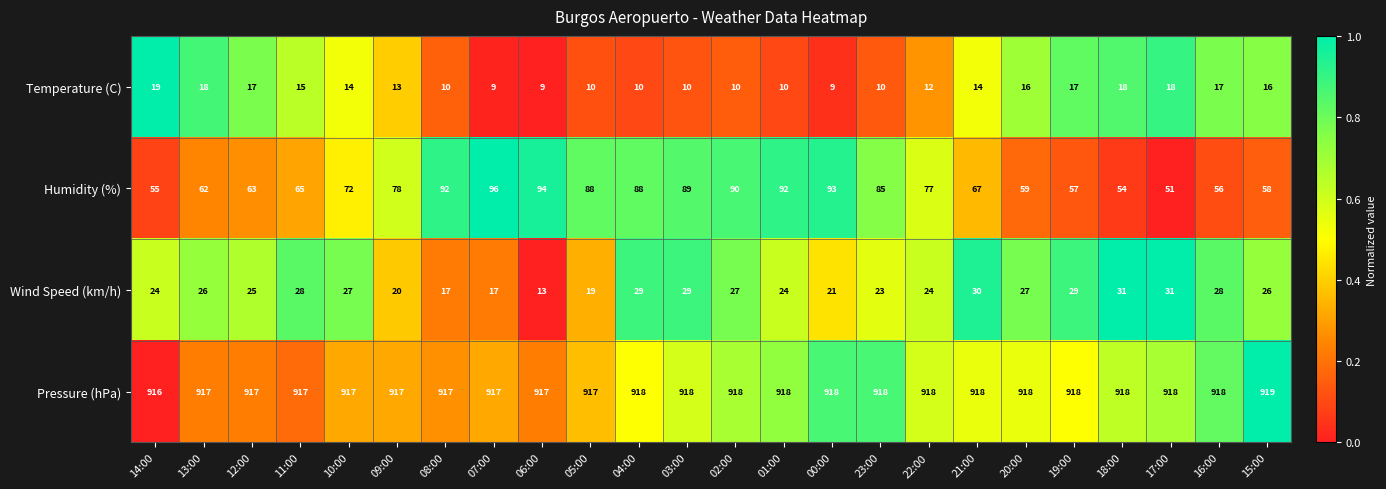

What is the average value of the Wind Speed (km/h) series?

25